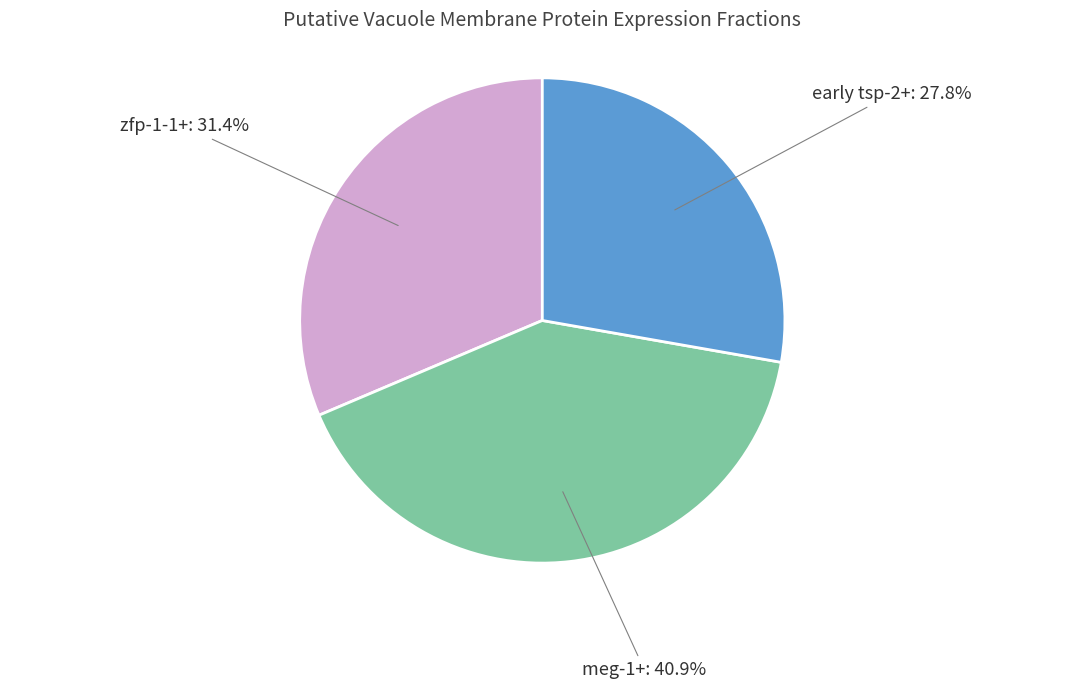

To the nearest percent, what is the average slice percentage?

33%